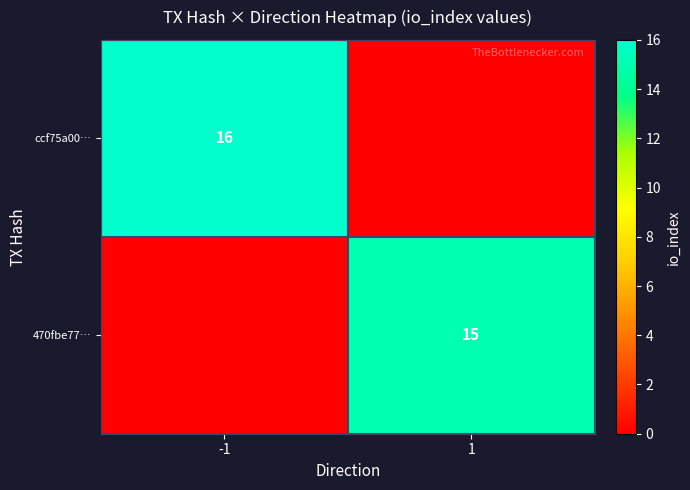

Is the value of 470fbe77… at 1 greater than the value of ccf75a00… at -1?

No